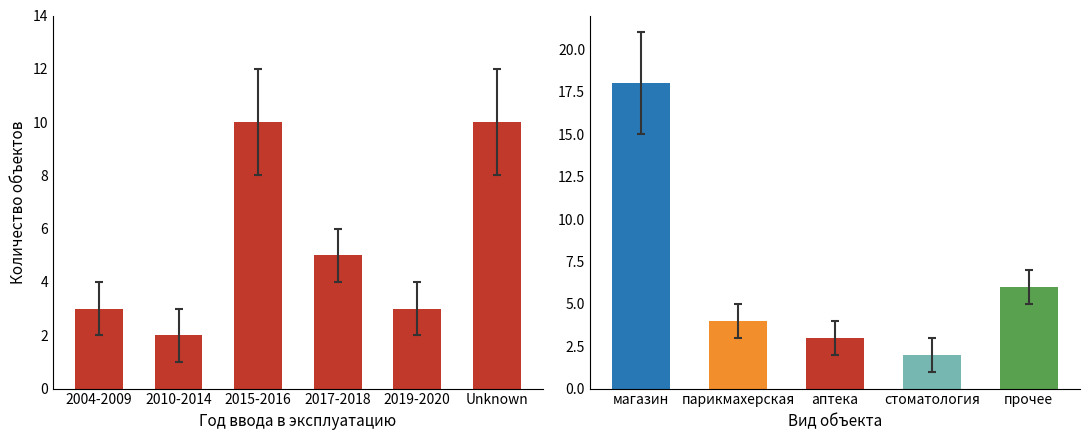

Is it true that the value at 2010-2014 is 1?

False